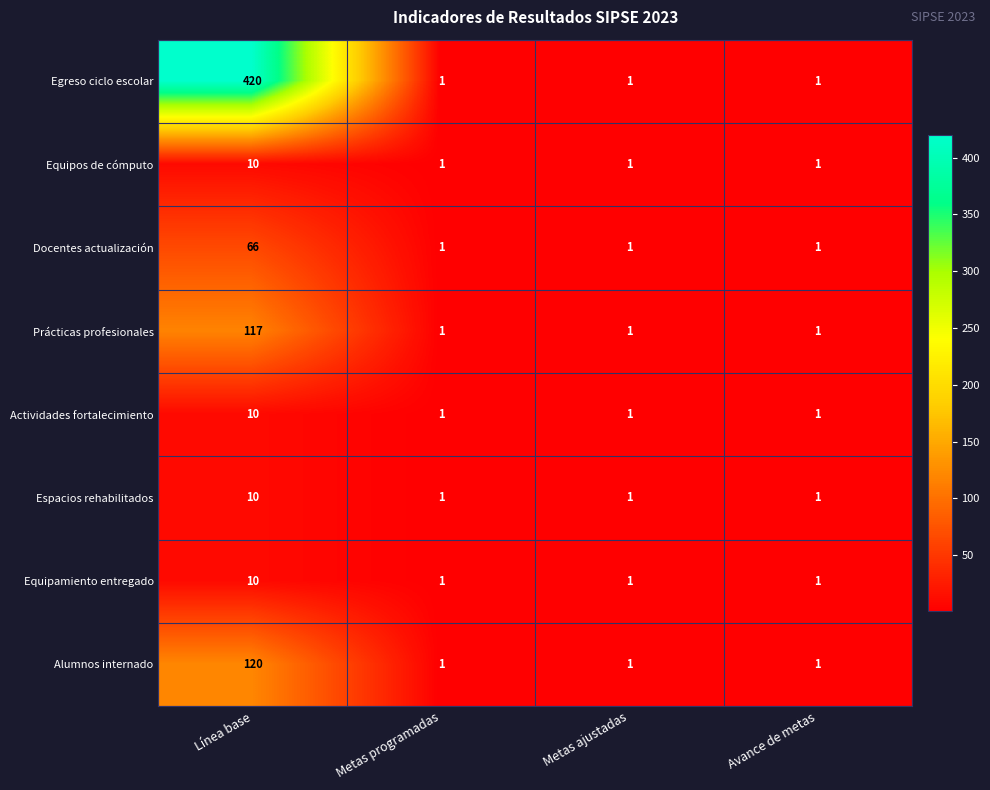

How many Docentes actualización values are between 1 and 66?

4